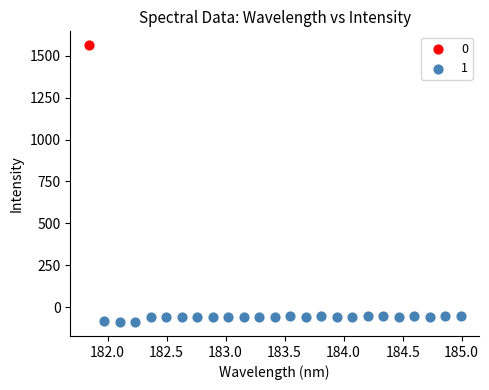

What are all the series names shown in the legend?

0, 1